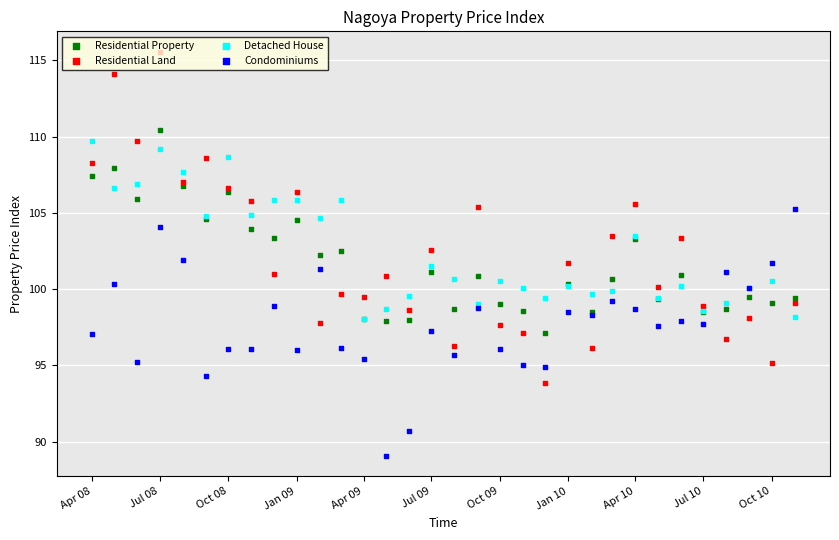

At how many categories does at least one series exceed 95?

32